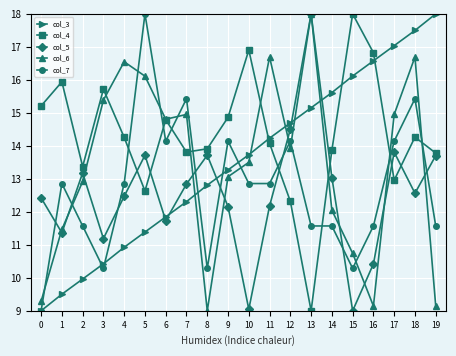

What is the minimum value shown in the chart?

9.0